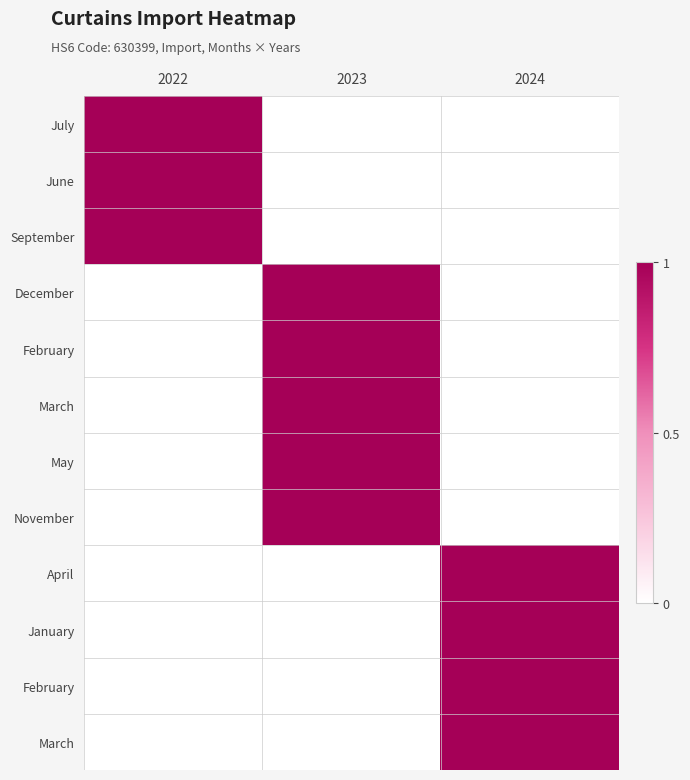

Which category has the highest value across all series?

2022